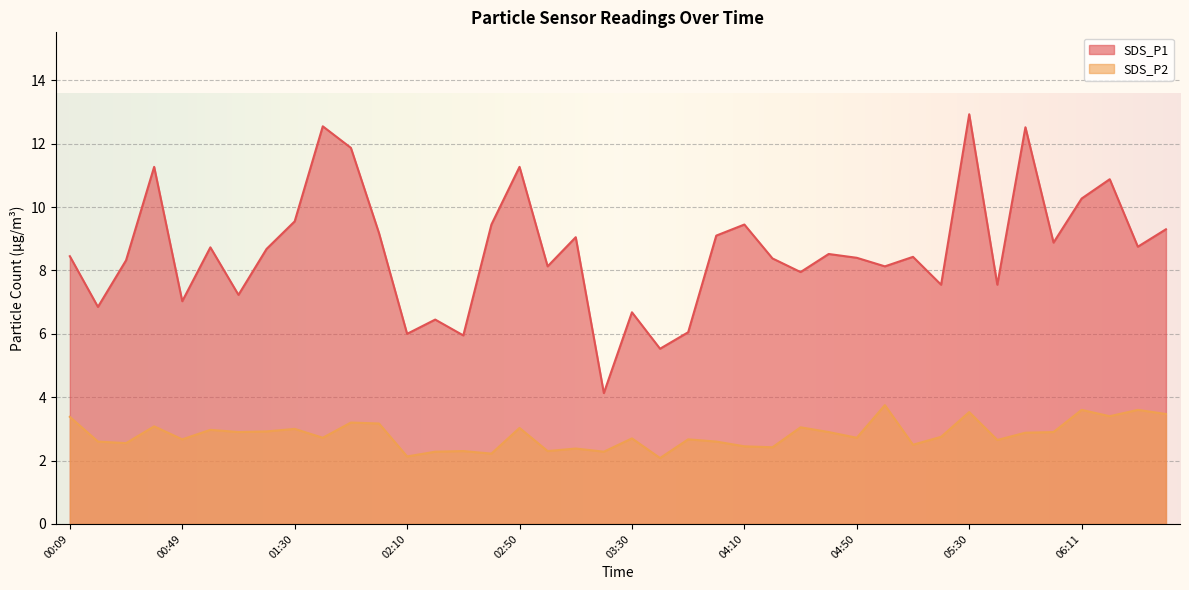

True or false: SDS_P1 has more than 1 interior local peaks.

True